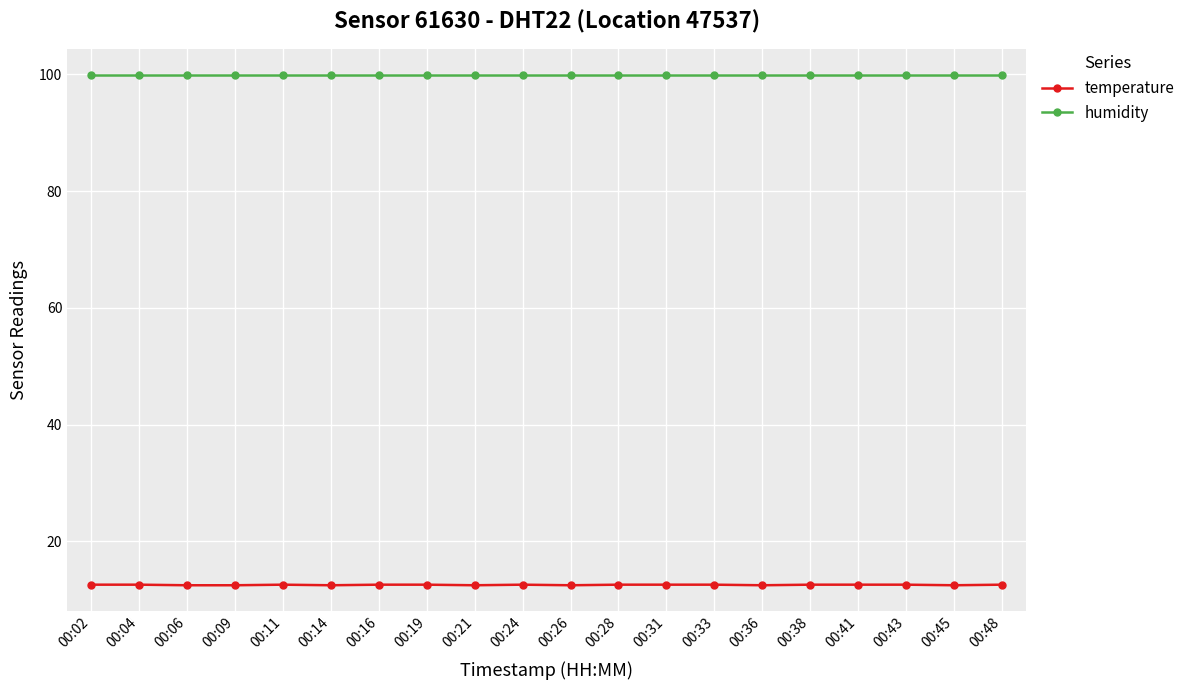

True or false: humidity has a value of 158.5 at 00:16.

False